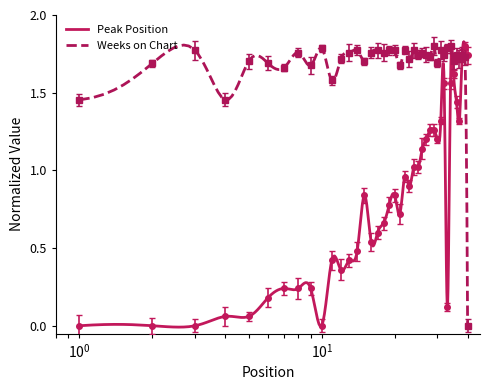

Reading left to right, extract all data points from this chart.

Peak Position: 1=0.0	2=0.0	3=0.0	4=0.1	5=0.1	6=0.2	7=0.2	8=0.2	9=0.2	10=0.0	11=0.4	12=0.4	13=0.4	14=0.5	15=0.8	16=0.5	17=0.6	18=0.7	19=0.8	20=0.8	21=0.7	22=1.0	23=0.9	24=1.0	25=1.0	26=1.1	27=1.2	28=1.3	29=1.3	30=1.2	31=1.3	32=1.6	33=0.1	34=1.6	35=1.6	36=1.4	37=1.3	38=1.7	39=1.8	40=1.7
Weeks on Chart: 1=1.5	2=1.7	3=1.8	4=1.5	5=1.7	6=1.7	7=1.7	8=1.8	9=1.7	10=1.8	11=1.6	12=1.7	13=1.8	14=1.8	15=1.7	16=1.8	17=1.8	18=1.8	19=1.8	20=1.8	21=1.7	22=1.8	23=1.7	24=1.8	25=1.7	26=1.8	27=1.7	28=1.7	29=1.8	30=1.7	31=1.8	32=1.7	33=1.8	34=1.8	35=1.7	36=1.7	37=1.7	38=1.7	39=1.7	40=0.0